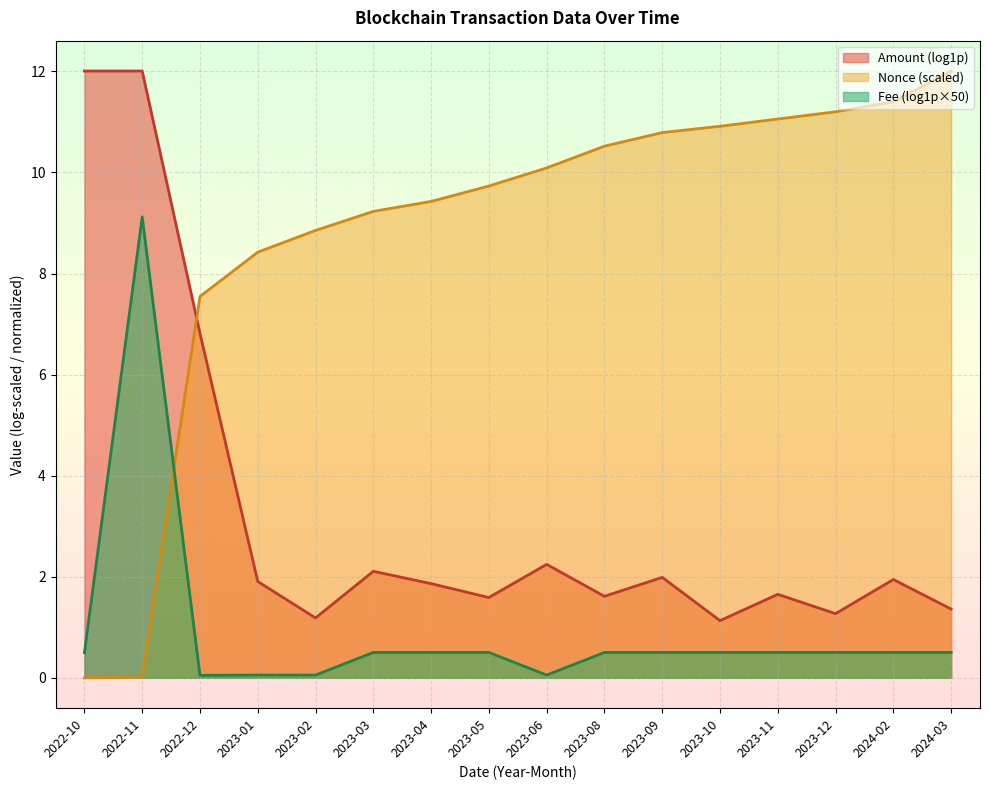

Reading right to left, extract all data points from this chart.

Fee: 2024-03=0.5	2024-02=0.5	2023-12=0.5	2023-11=0.5	2023-10=0.5	2023-09=0.5	2023-08=0.5	2023-06=0.1	2023-05=0.5	2023-04=0.5	2023-03=0.5	2023-02=0.1	2023-01=0.1	2022-12=0.0	2022-11=9.1	2022-10=0.5
Nonce: 2024-03=12.0	2024-02=11.4	2023-12=11.2	2023-11=11.1	2023-10=10.9	2023-09=10.8	2023-08=10.5	2023-06=10.1	2023-05=9.7	2023-04=9.4	2023-03=9.2	2023-02=8.9	2023-01=8.4	2022-12=7.5	2022-11=0.0	2022-10=0.0